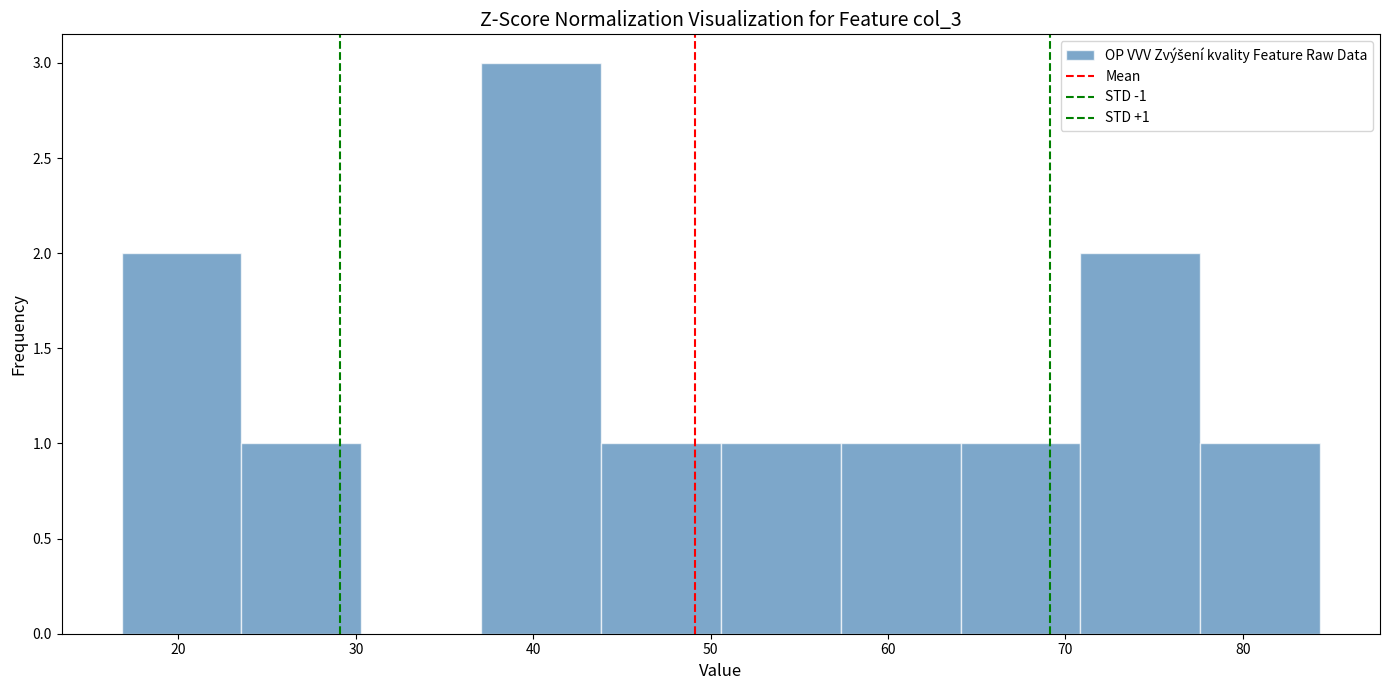

Which range on the x-axis has the tallest bar?

37 to 44